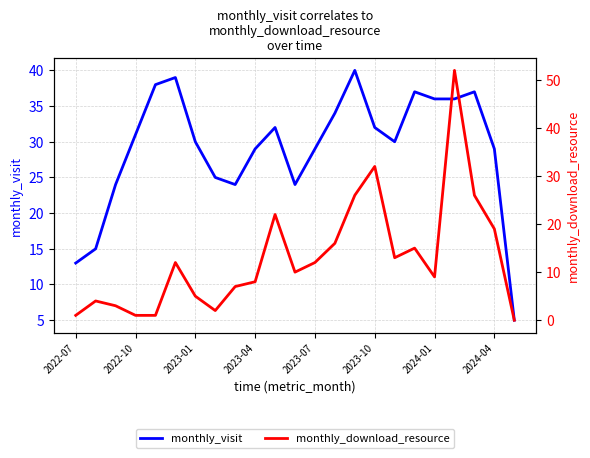

In monthly_visit, how many points are lower than both neighbors (excluding endpoints)?

3